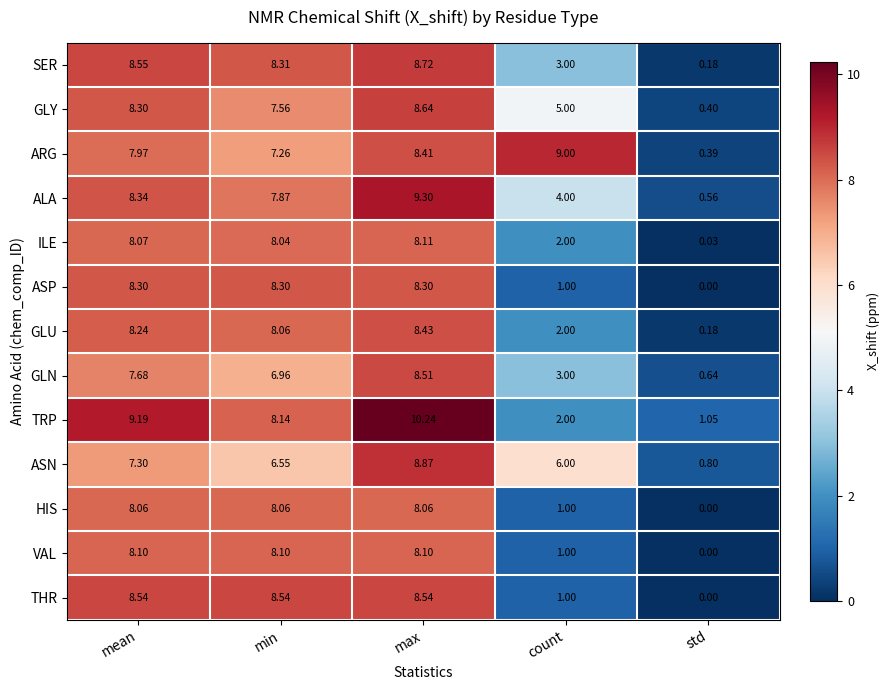

At which category does the chart reach its minimum across all series?

std